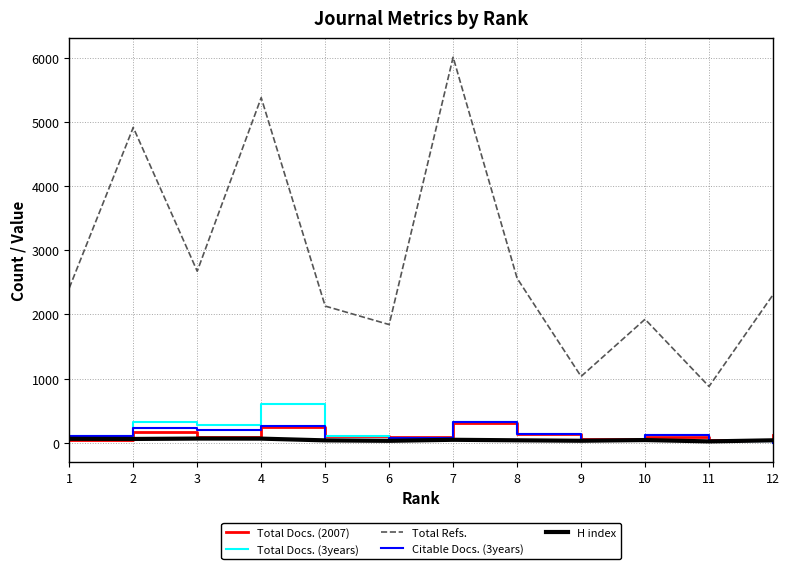

What is the approximate value of H index at 7?

46